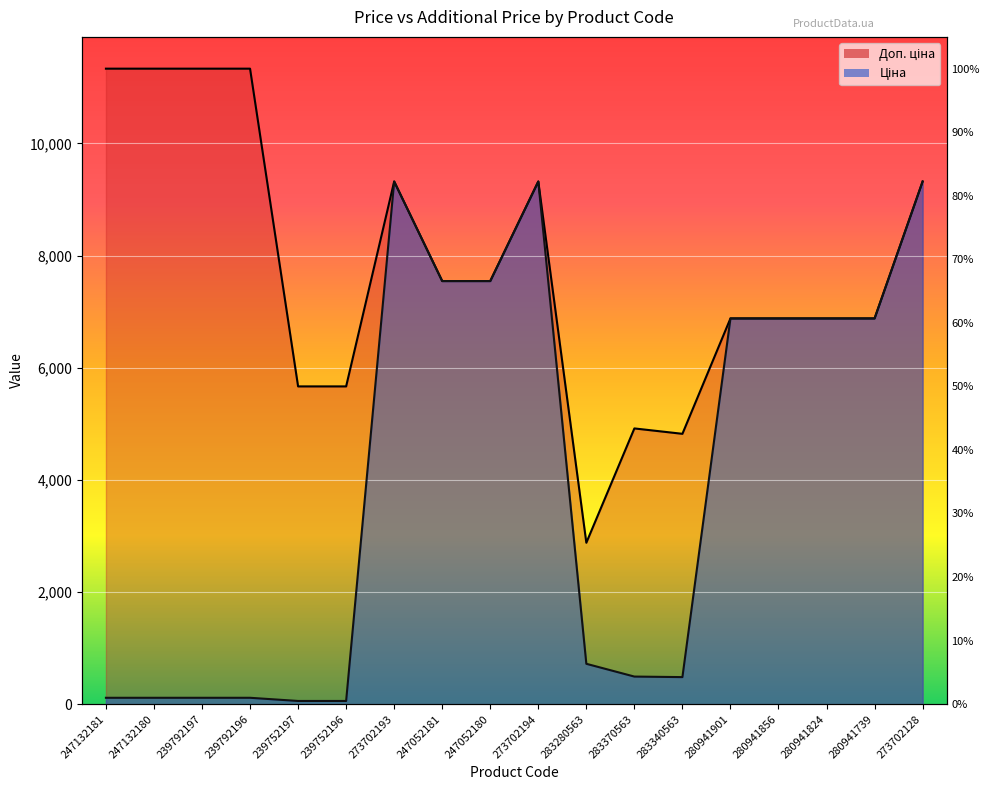

Count the number of categories in the chart.

18